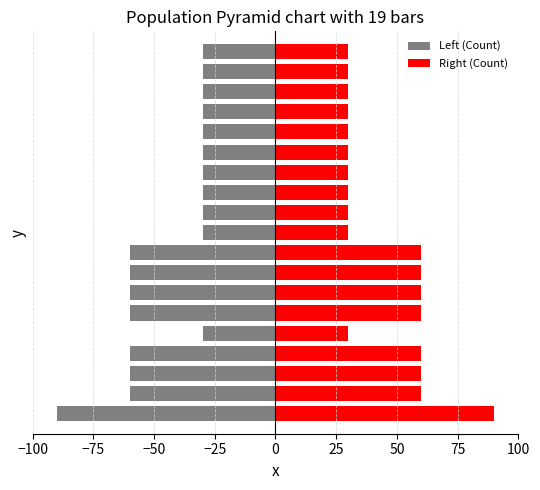

What is the maximum value for Right (Count)?

90